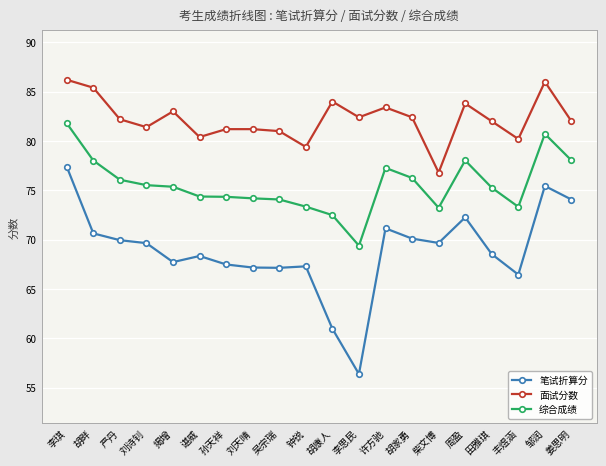

What is the maximum value shown in the chart?

86.2